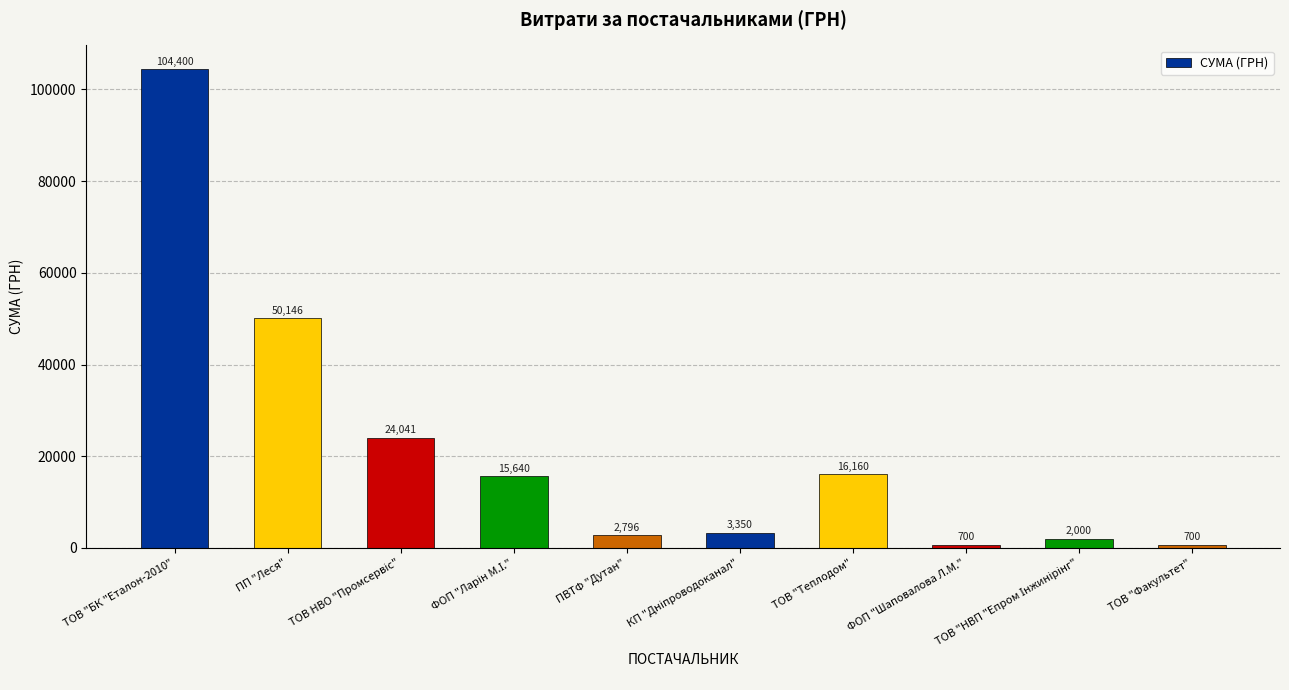

True or false: the data shows 56000.5 at ТОВ "БК "Еталон-2010".

False